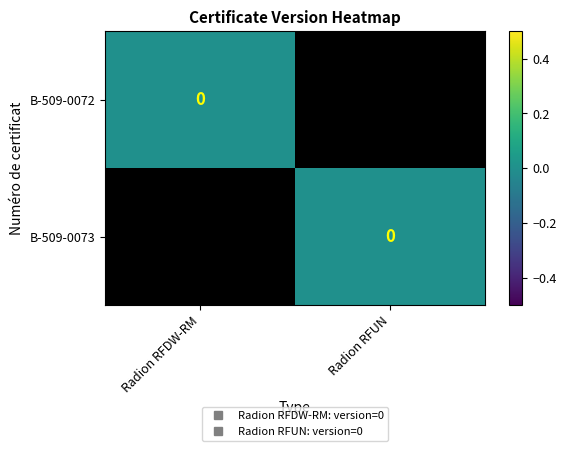

How many values in B-509-0072 are below zero?

1